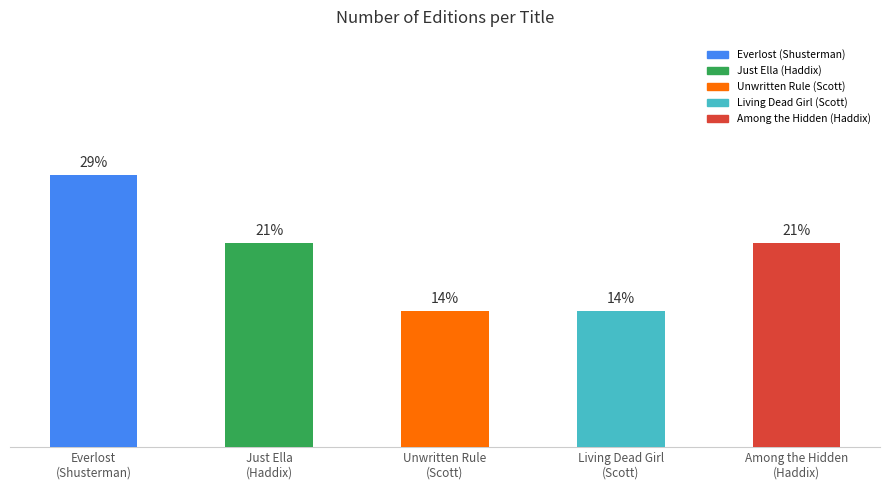

Are the bars horizontal?

No